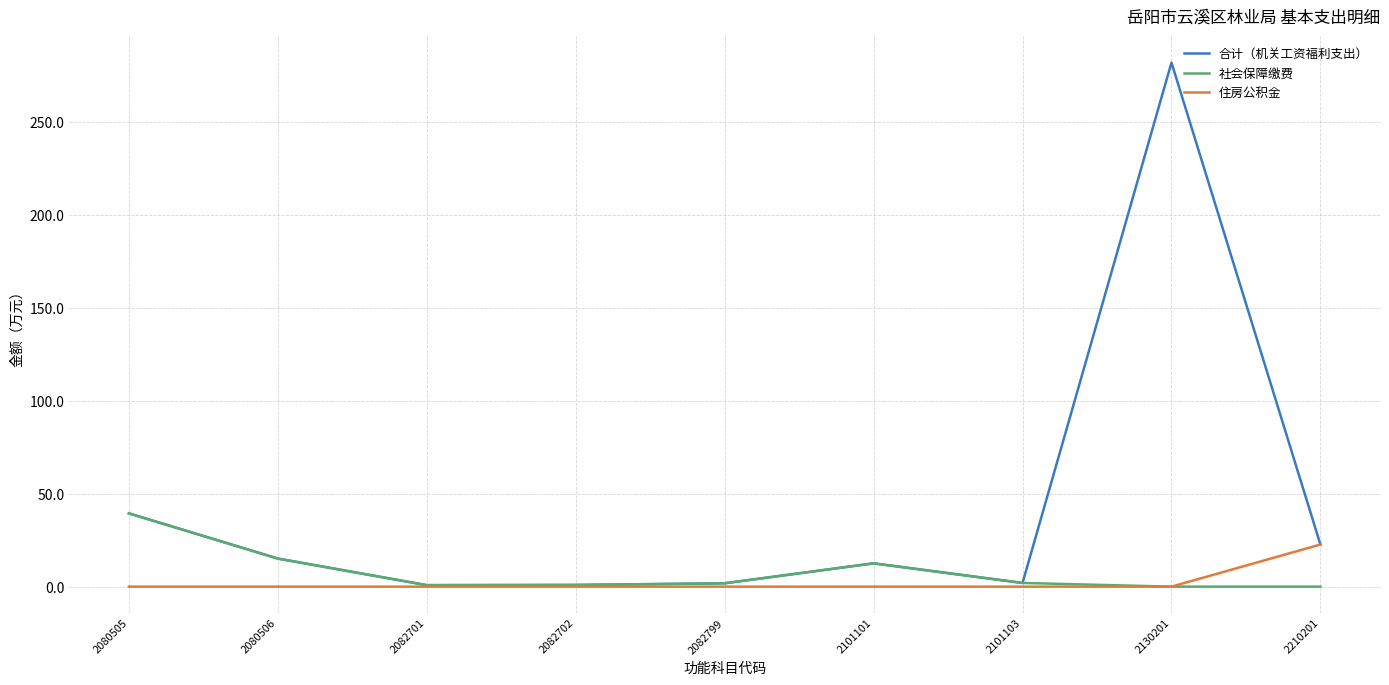

Where is 合计（机关工资福利支出） nearest to the value 141?

2080505